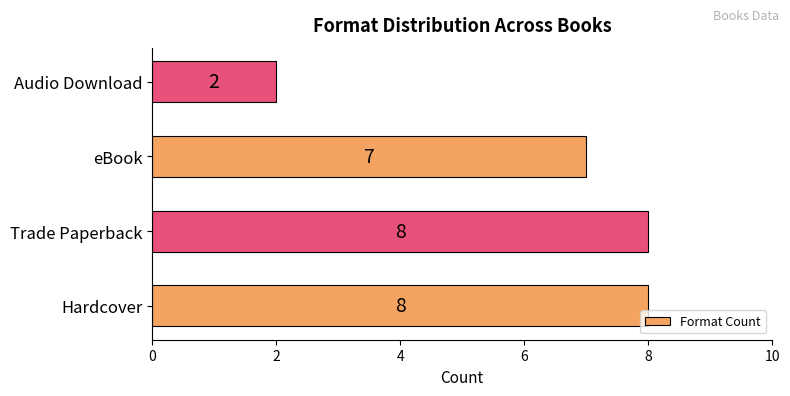

Which label corresponds to the smallest value in the chart?

Audio Download